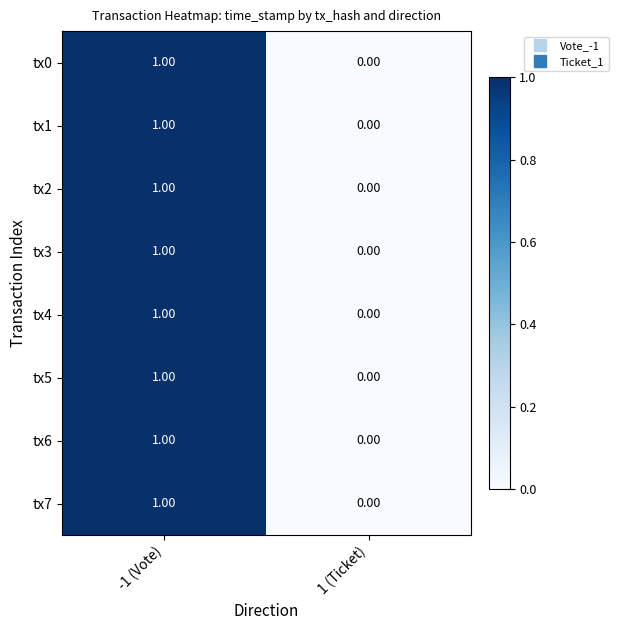

List the labels in order of tx2 value, largest first.

-1 (Vote), 1 (Ticket)